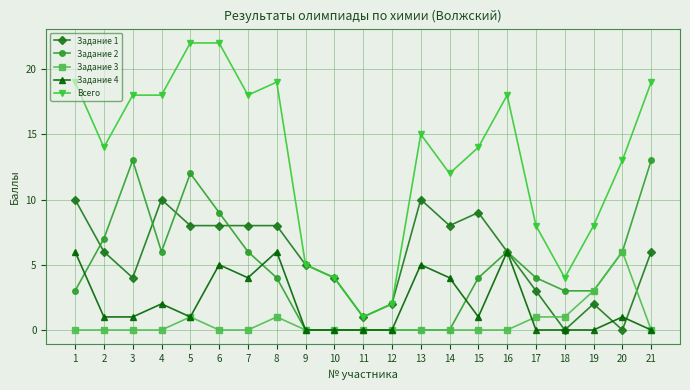

Which series has the largest total across all categories?

Всего